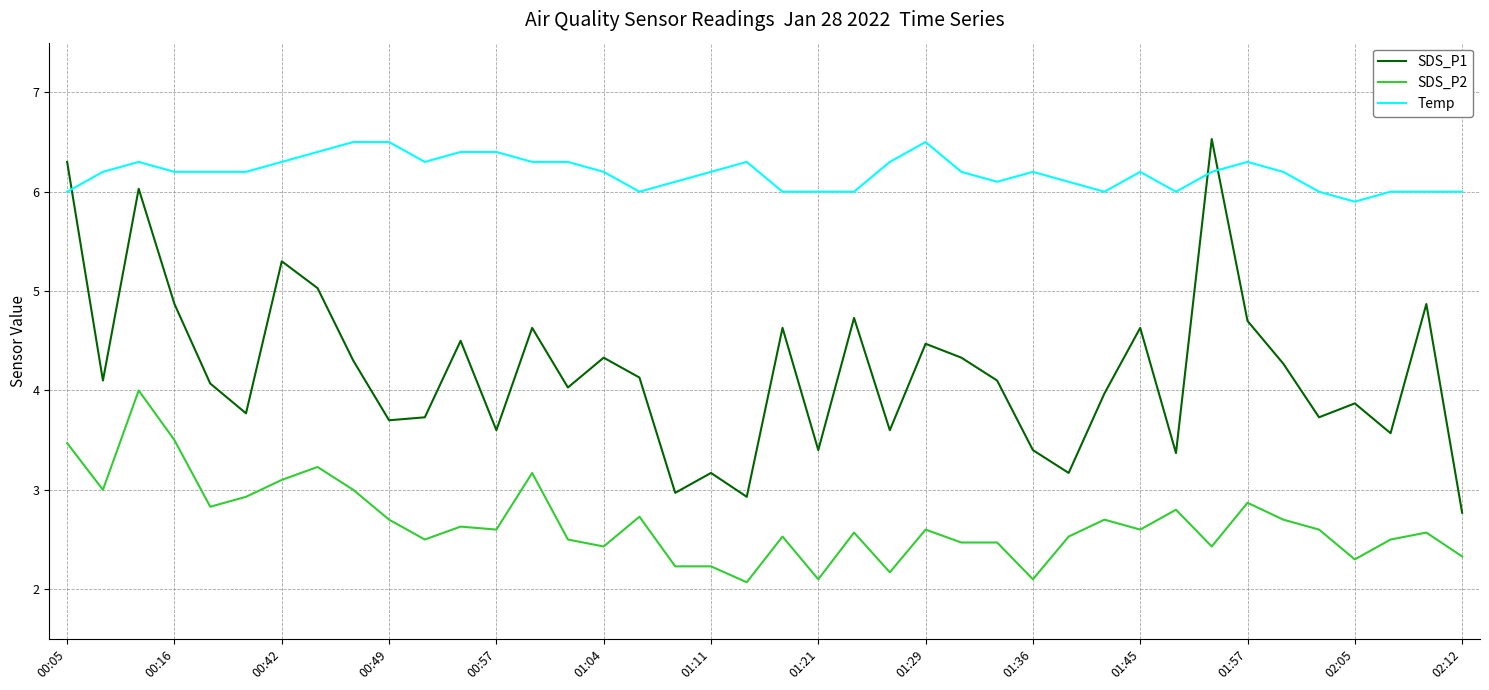

Does the chart display data point markers on the line(s)?

No